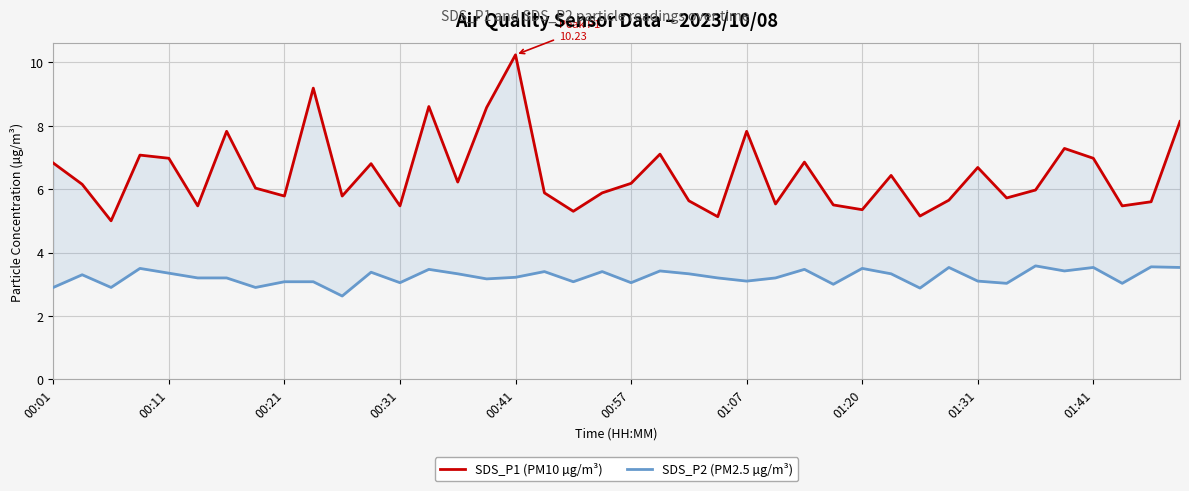

What is the difference between the SDS_P2 (PM2.5 µg/m³) values at 22 and 13?

0.1